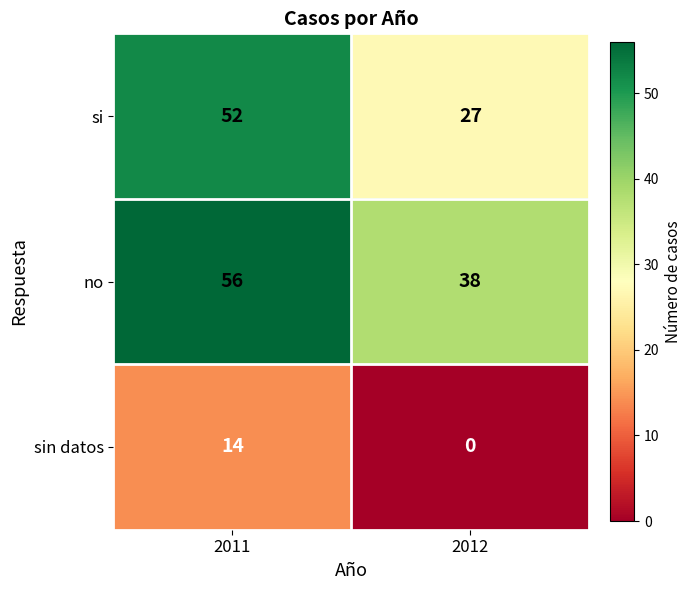

The value of no at 2012 is 38. True or false?

True